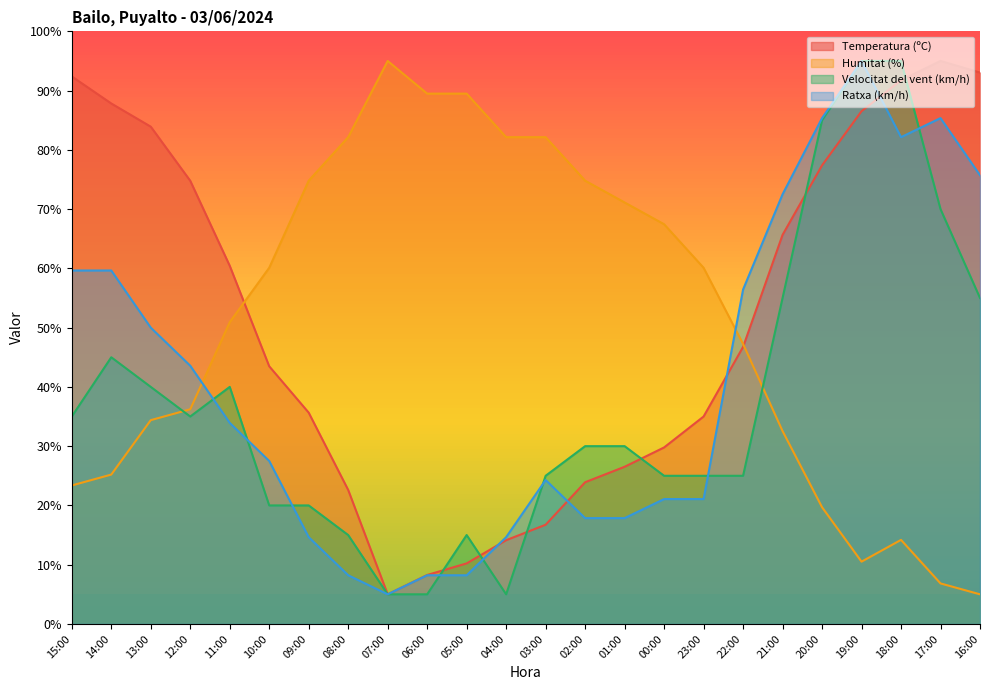

Reading left to right, list all the values displayed in this chart.

Temperatura (ºC): 15:00=92.4	14:00=87.8	13:00=83.9	12:00=74.8	11:00=60.4	10:00=43.5	09:00=35.7	08:00=22.6	07:00=5.0	06:00=8.3	05:00=10.2	04:00=14.1	03:00=16.7	02:00=23.9	01:00=26.5	00:00=29.8	23:00=35.0	22:00=46.7	21:00=65.7	20:00=77.4	19:00=86.5	18:00=91.7	17:00=95.0	16:00=93.0
Humitat (%): 15:00=23.4	14:00=25.2	13:00=34.4	12:00=36.2	11:00=50.9	10:00=60.1	09:00=74.8	08:00=82.1	07:00=95.0	06:00=89.5	05:00=89.5	04:00=82.1	03:00=82.1	02:00=74.8	01:00=71.1	00:00=67.4	23:00=60.1	22:00=47.2	21:00=32.6	20:00=19.7	19:00=10.5	18:00=14.2	17:00=6.8	16:00=5.0
Velocitat del vent (km/h): 15:00=35.0	14:00=45.0	13:00=40.0	12:00=35.0	11:00=40.0	10:00=20.0	09:00=20.0	08:00=15.0	07:00=5.0	06:00=5.0	05:00=15.0	04:00=5.0	03:00=25.0	02:00=30.0	01:00=30.0	00:00=25.0	23:00=25.0	22:00=25.0	21:00=55.0	20:00=85.0	19:00=95.0	18:00=95.0	17:00=70.0	16:00=55.0
Ratxa (km/h): 15:00=59.6	14:00=59.6	13:00=50.0	12:00=43.6	11:00=33.9	10:00=27.5	09:00=14.6	08:00=8.2	07:00=5.0	06:00=8.2	05:00=8.2	04:00=14.6	03:00=24.3	02:00=17.9	01:00=17.9	00:00=21.1	23:00=21.1	22:00=56.4	21:00=72.5	20:00=85.4	19:00=95.0	18:00=82.1	17:00=85.4	16:00=75.7